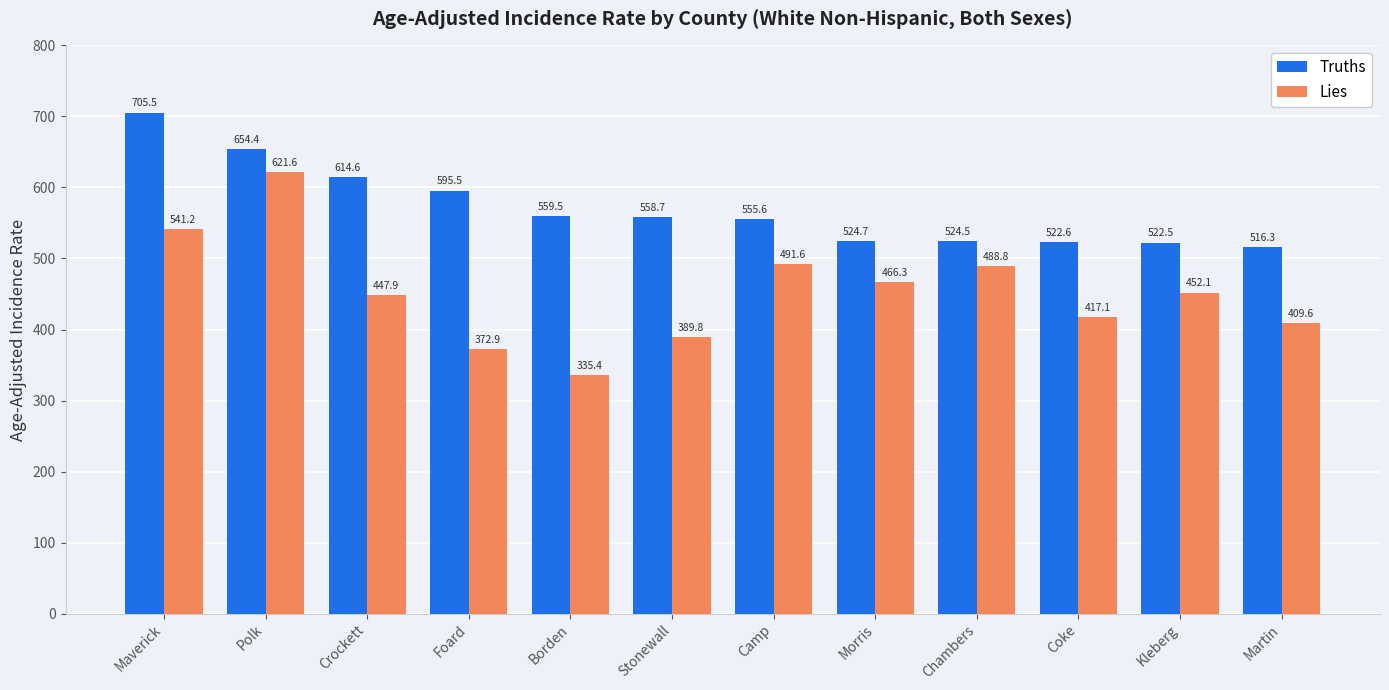

What is the average value of the Truths series?

571.2